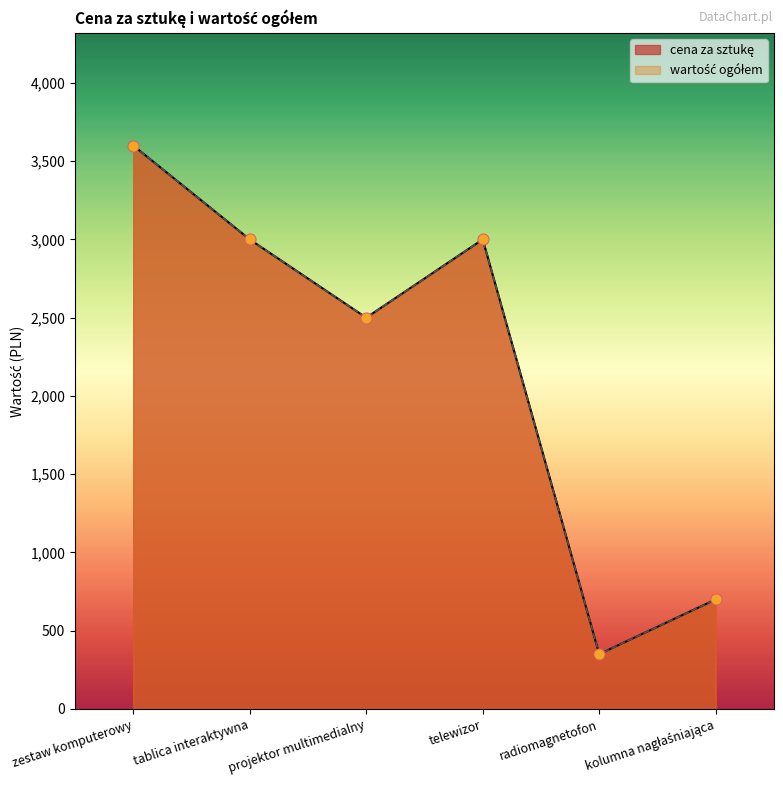

What is the total value across all series at tablica interaktywna?

6000